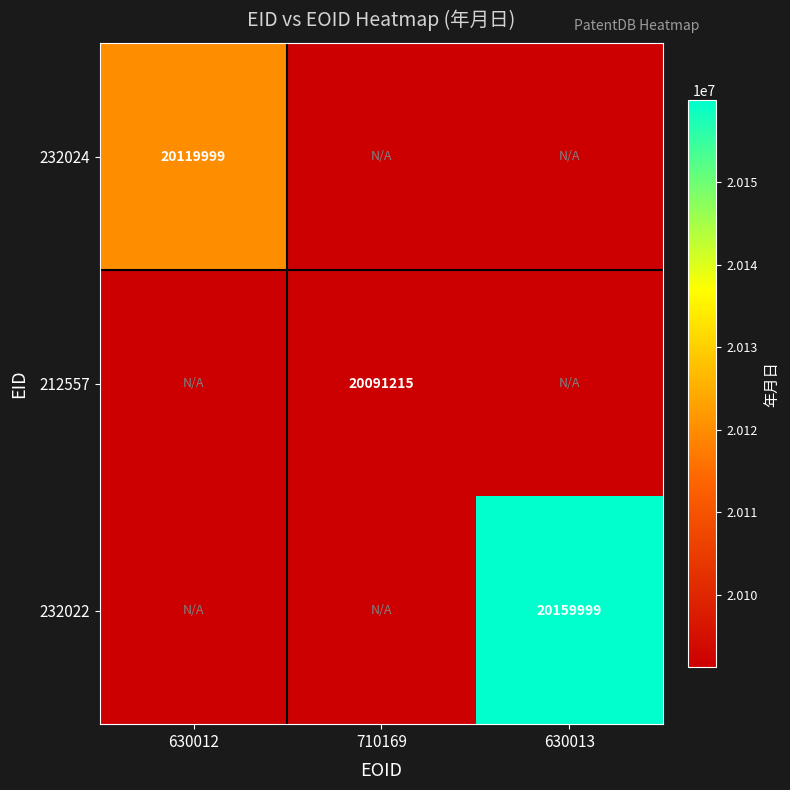

The 212557 series shows 9401426 at 710169. True or false?

False